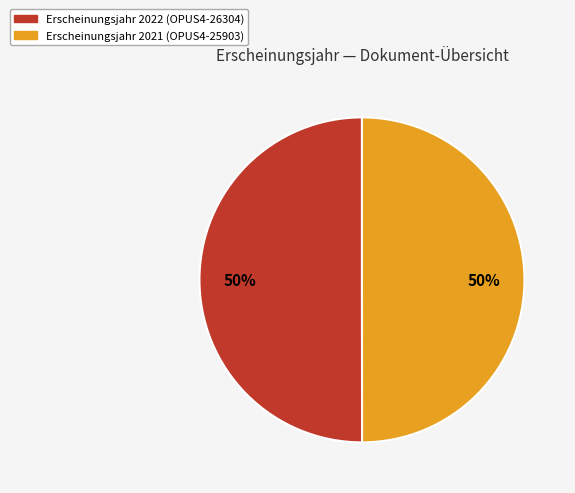

To the nearest percent, what is the average slice percentage?

50%